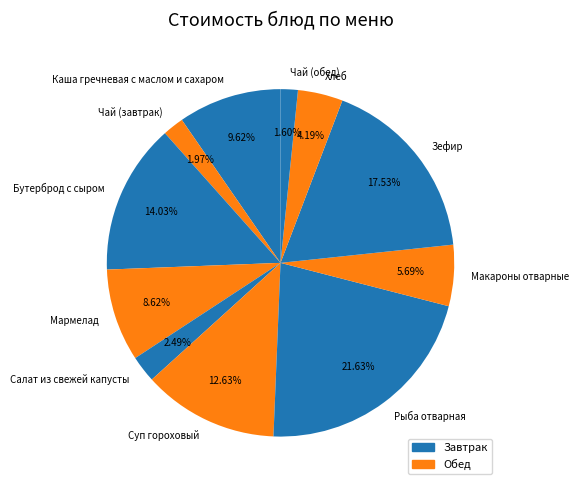

The Суп гороховый slice represents 6% of the pie. True or false?

False